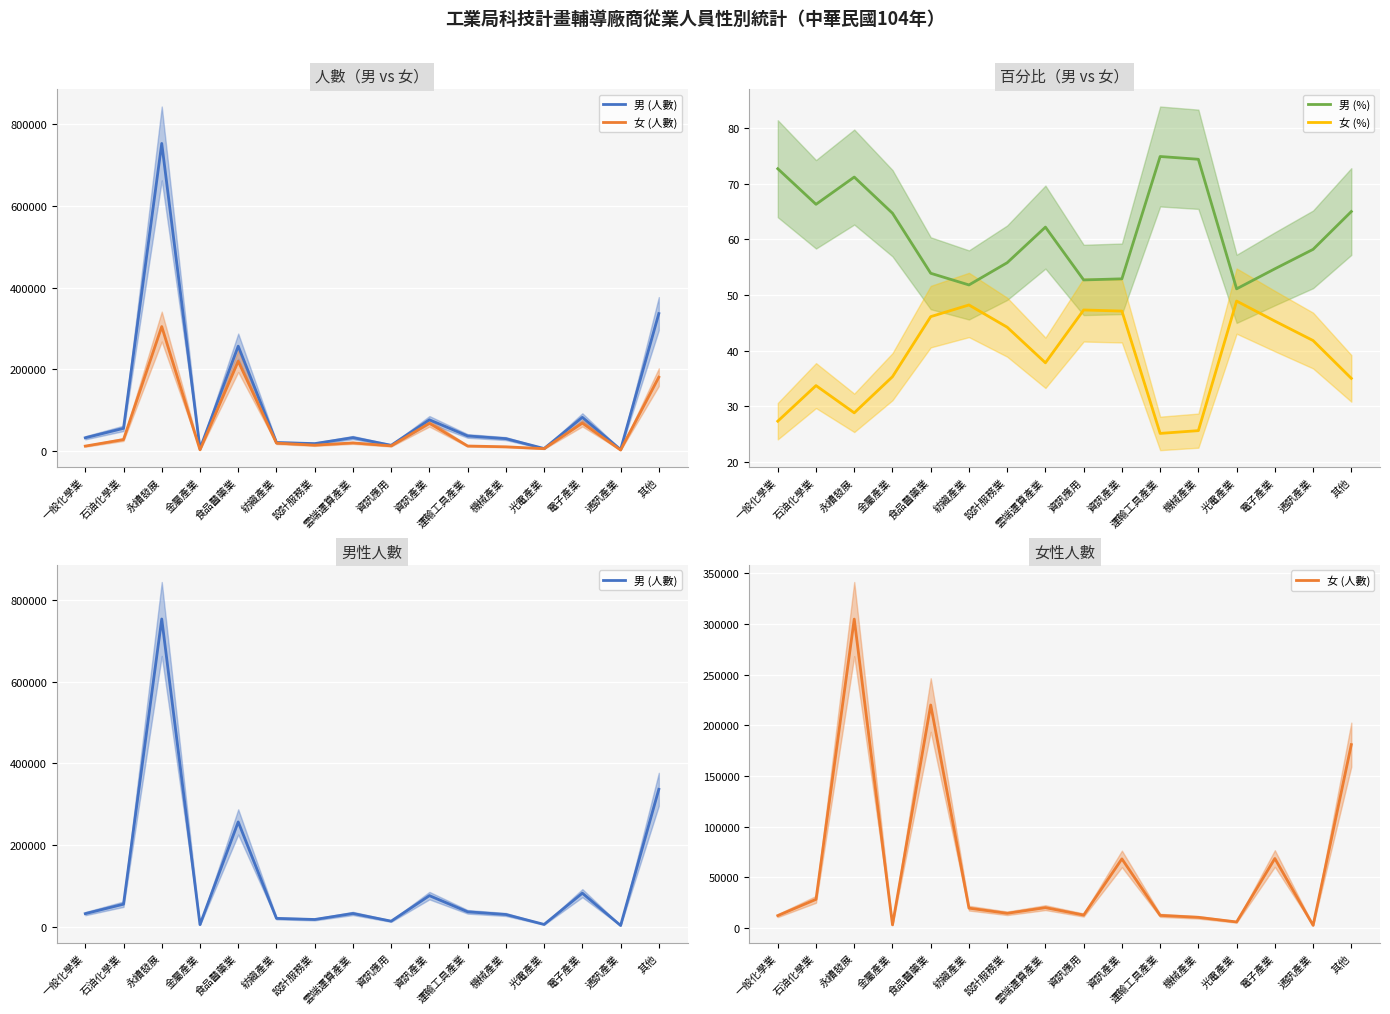

What is the label of the 6th point from the right?

運輸工具產業